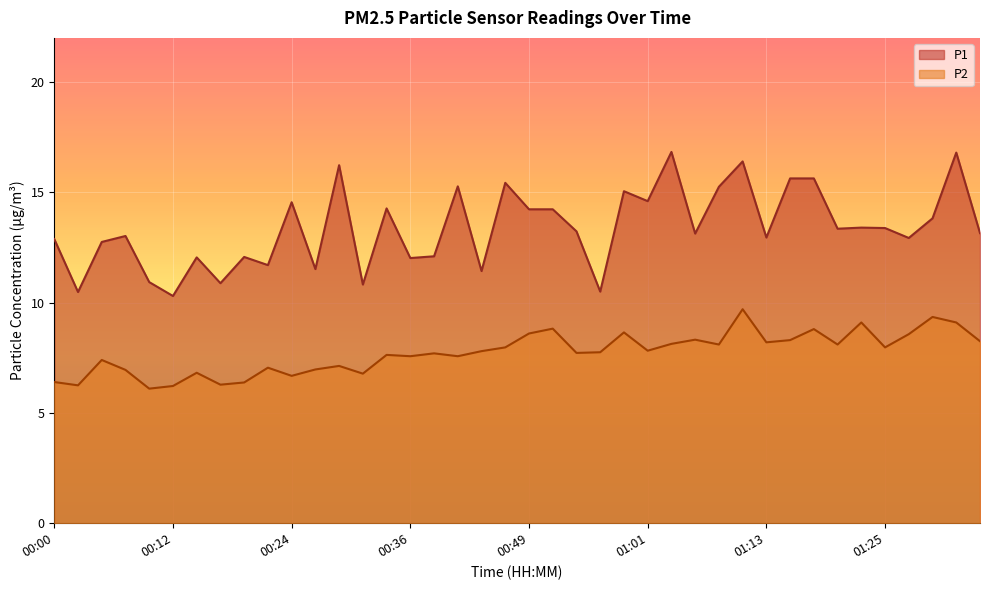

True or false: P2 and P1 cross at least once.

False